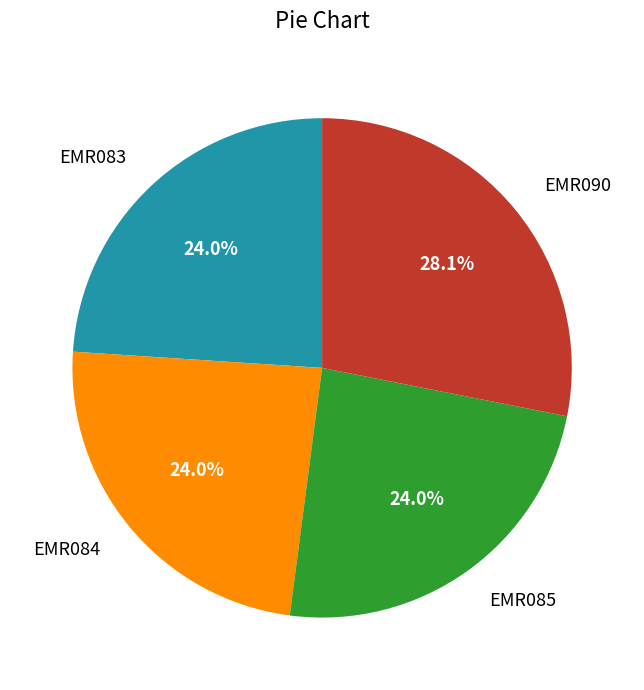

What percentage is the EMR084 slice, to the nearest percent?

24%